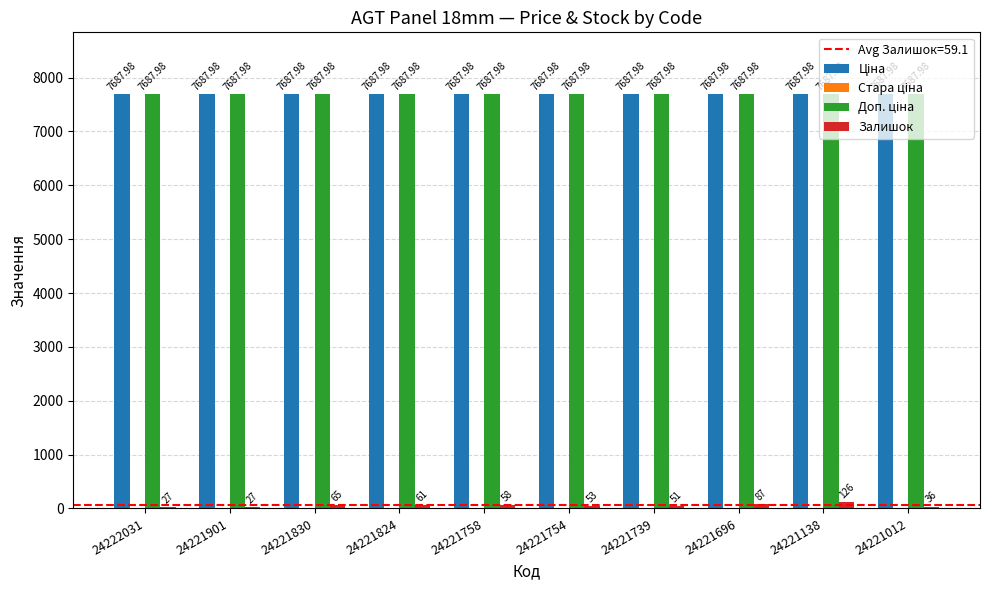

At which category is the sum across all series the highest?

24221138